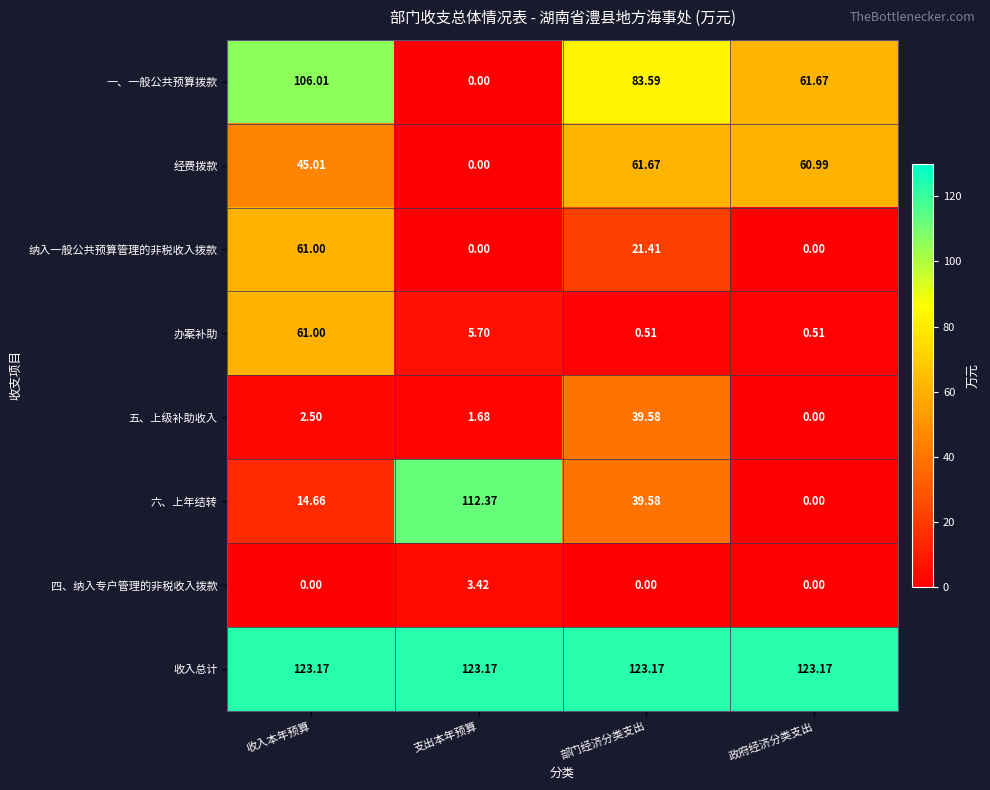

Is the value of 五、上级补助收入 at 收入本年预算 greater than the value of 一、一般公共预算拨款 at 部门经济分类支出?

No